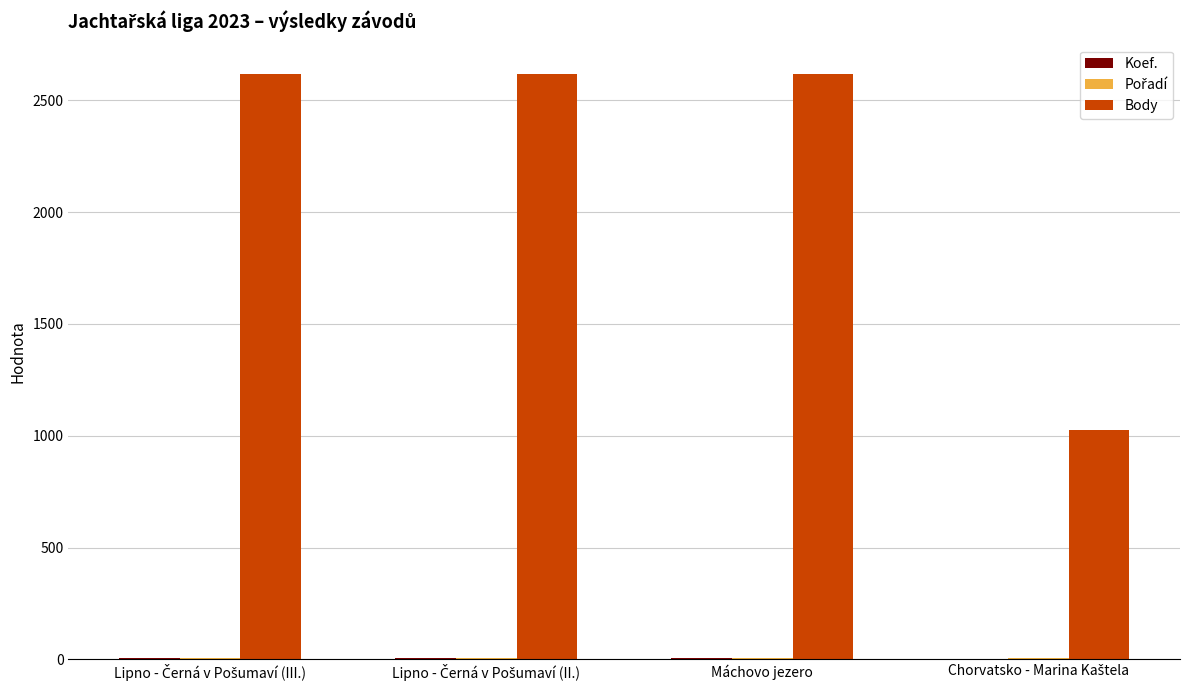

Which series has the largest total across all categories?

Body